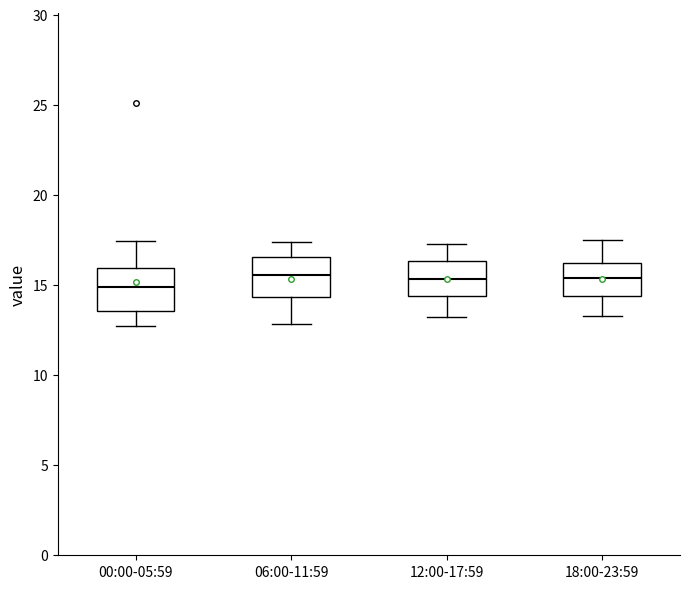

Reading left to right, read every box against the y-axis: the position of its median line, the range the box covers, and the ends of its whiskers. The values are not printed on the chart, so give them approximately, as read against the axis.

00:00-05:59: median 15.0, box 13.5 to 16.0, whiskers 12.5 to 17.5
06:00-11:59: median 15.5, box 14.5 to 16.5, whiskers 13.0 to 17.5
12:00-17:59: median 15.5, box 14.5 to 16.5, whiskers 13.0 to 17.5
18:00-23:59: median 15.5, box 14.5 to 16.5, whiskers 13.5 to 17.5